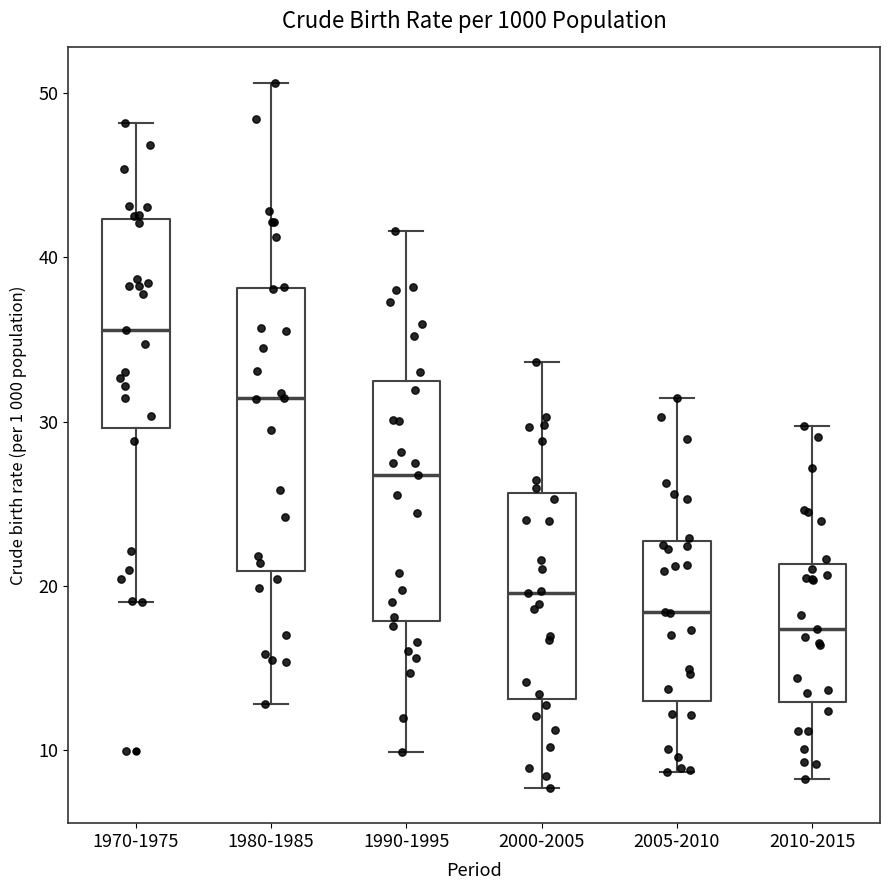

Where is the lower edge of the box for 1990-1995 on the y-axis? The values are not printed on the chart, so give them approximately, as read against the axis.

18